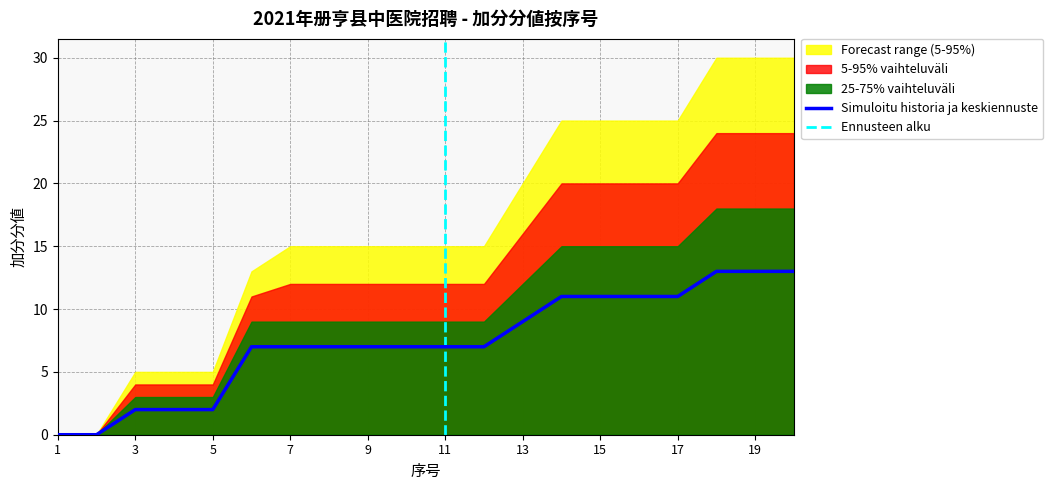

At which label is forecast upper closest to 4?

3